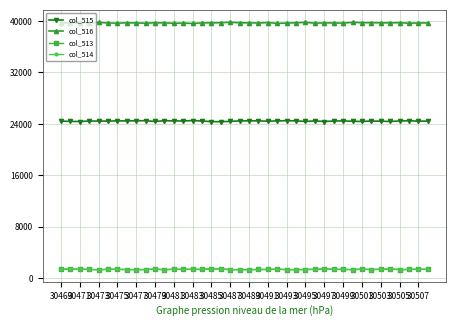

Which series has the largest total across all categories?

col_516